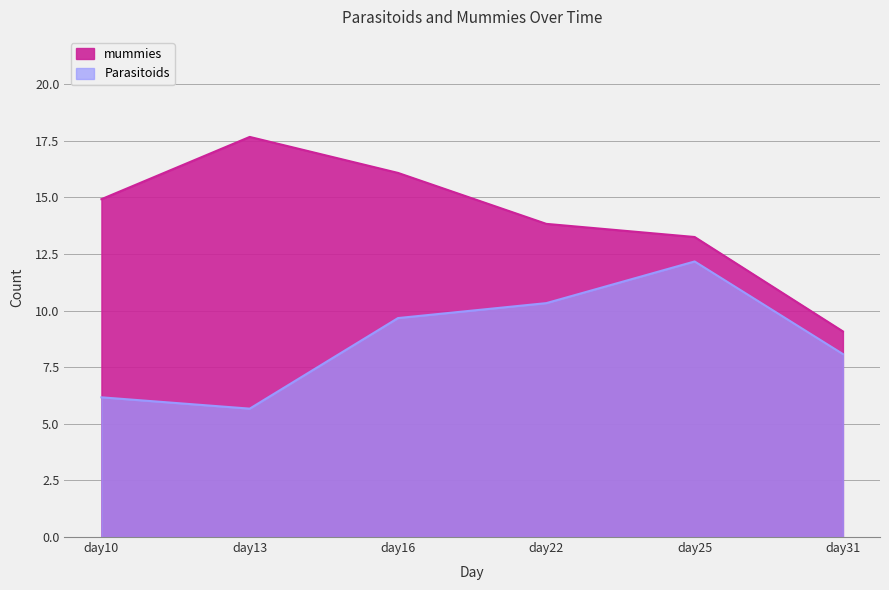

Which series has the largest total across all categories?

mummies